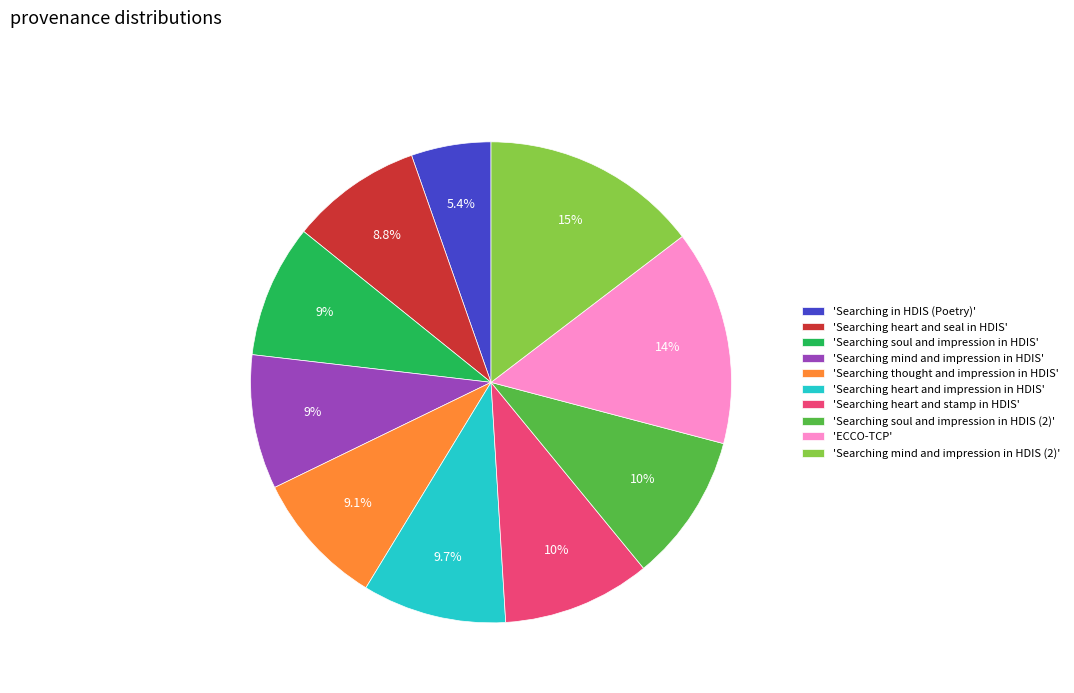

Which category has the smallest portion of the pie?

'Searching in HDIS (Poetry)'